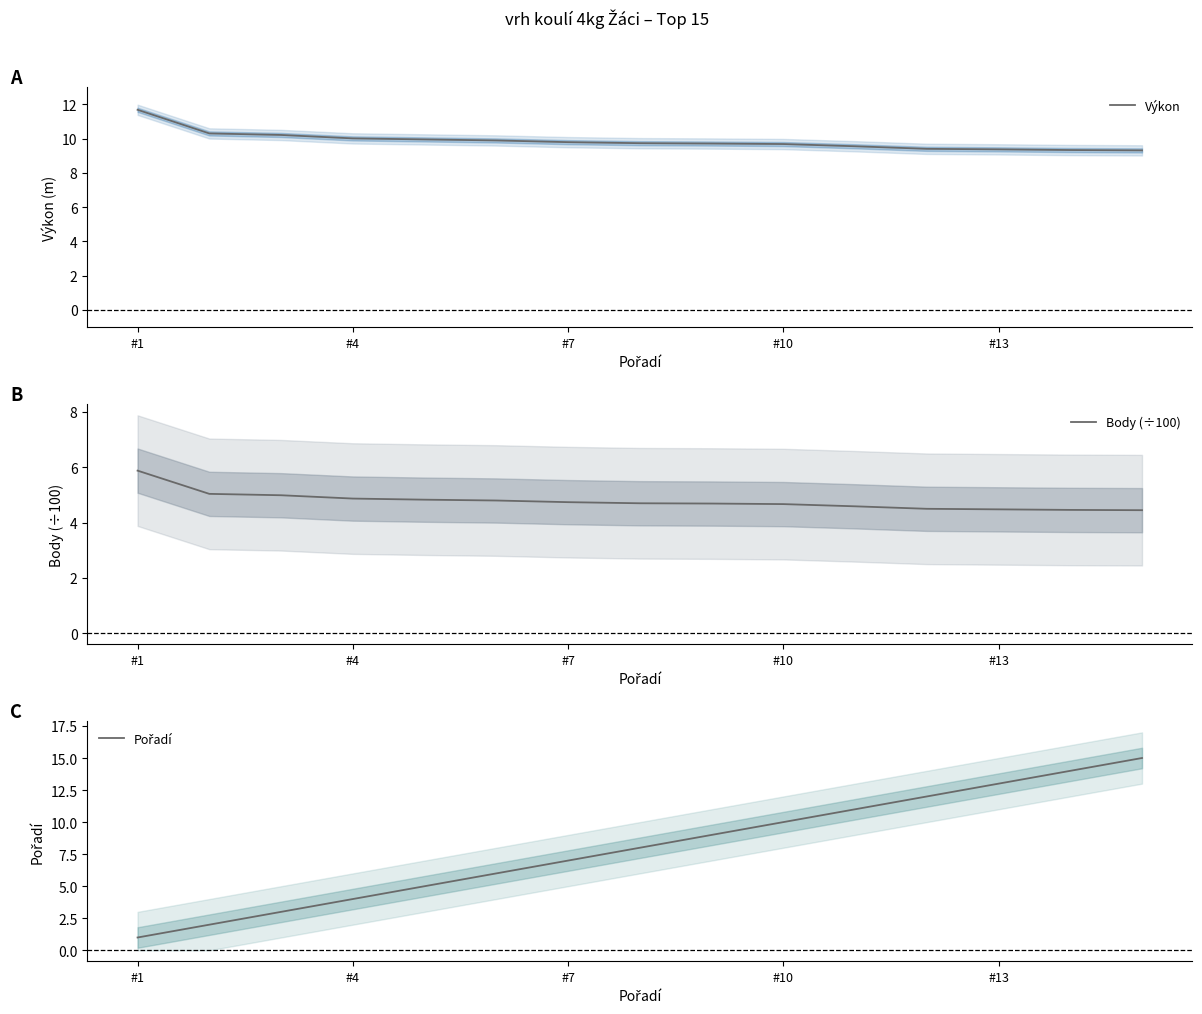

True or false: Pořadí has a value of 6.0 at 5.

True